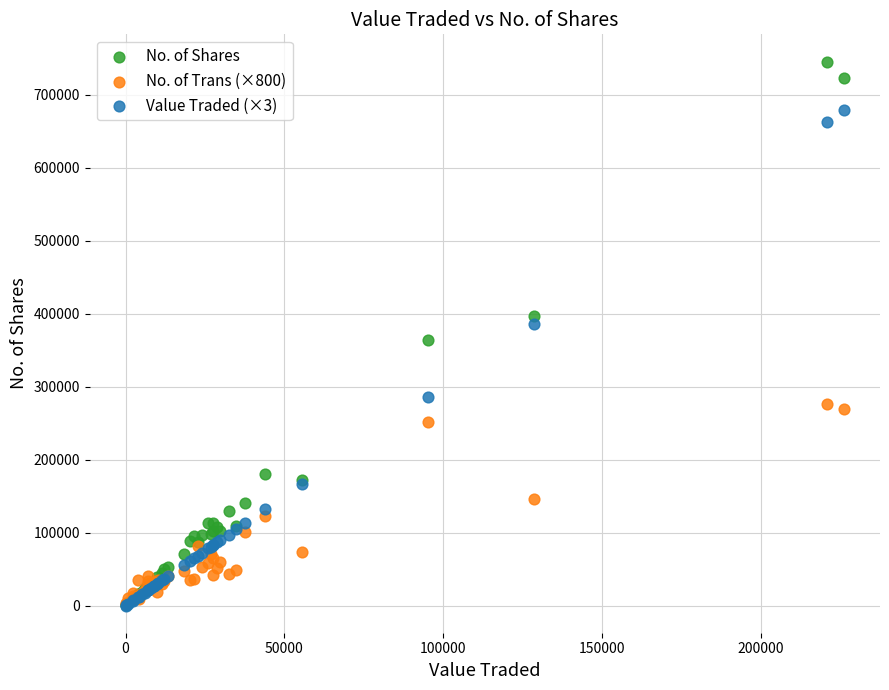

What are all the series names shown in the legend?

No. of Shares, No. of Trans (×800), Value Traded (×3)